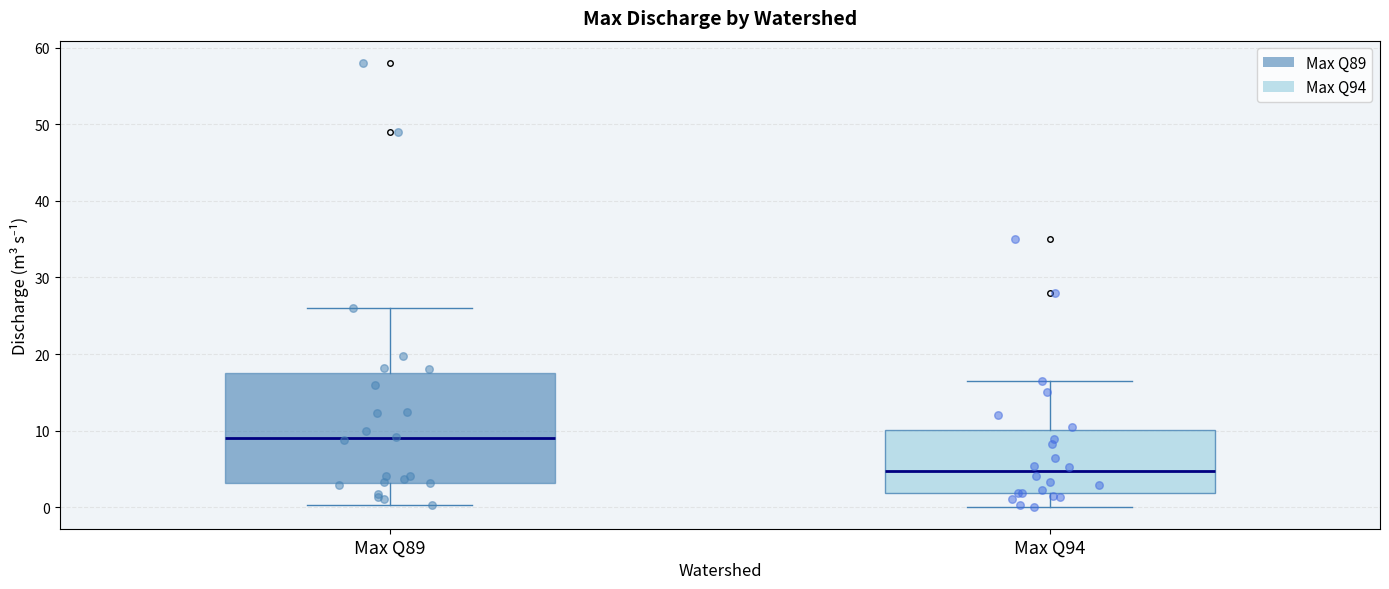

Reading left to right, read every box against the y-axis: the position of its median line, the range the box covers, and the ends of its whiskers. The values are not printed on the chart, so give them approximately, as read against the axis.

Max Q89: median 9, box 3 to 17, whiskers 0 to 26
Max Q94: median 5, box 2 to 10, whiskers 0 to 17